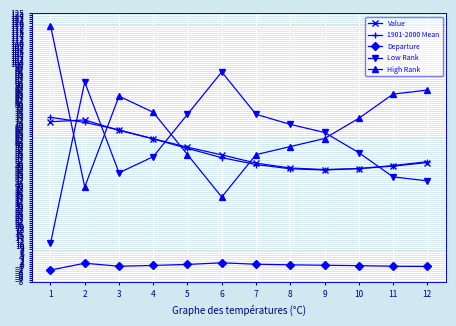

What is the highest value of the 1901-2000 Mean series?

73.5